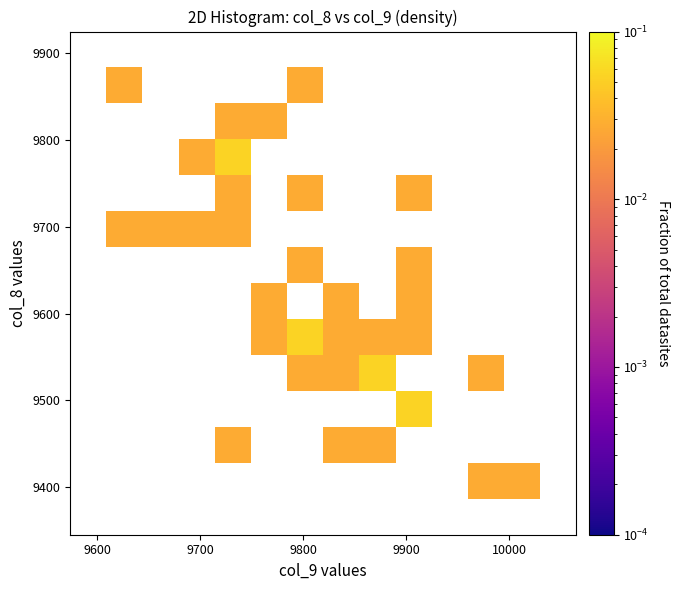

Count the number of categories in the chart.

14